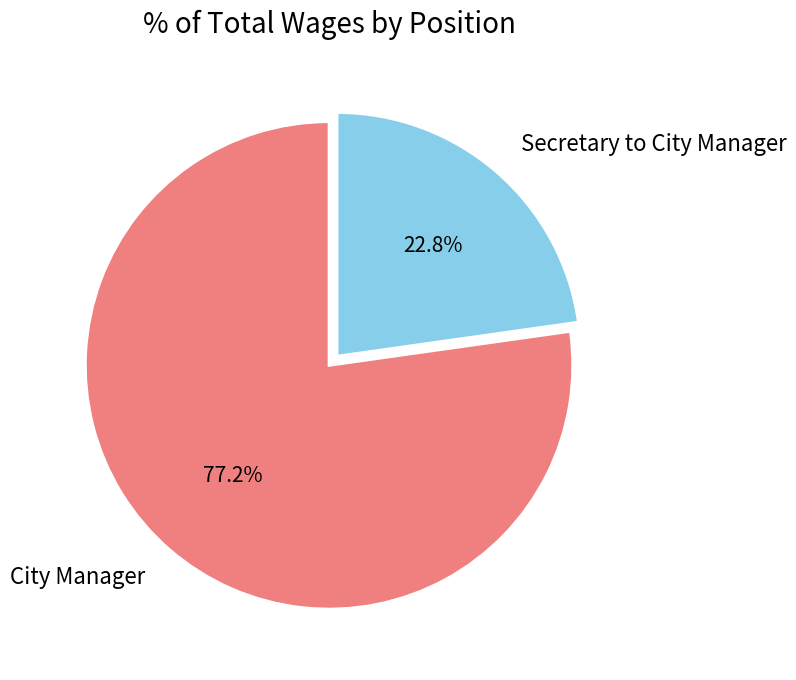

Combined, what portion of the pie is City Manager and Secretary to City Manager?

100.0%